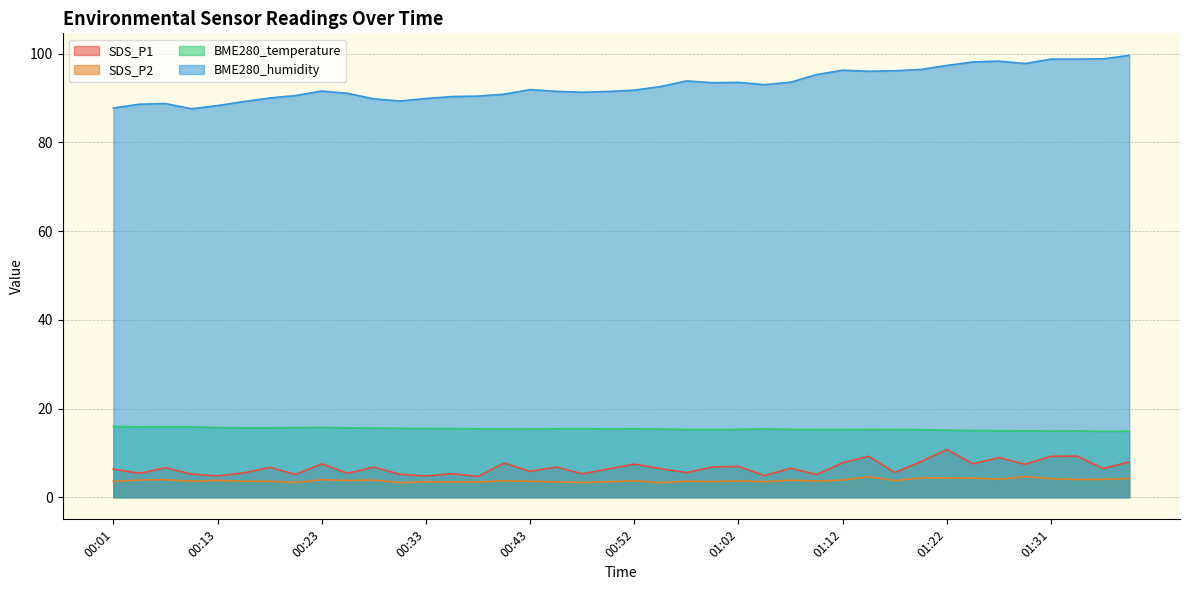

What position from the left is 00:33?

13